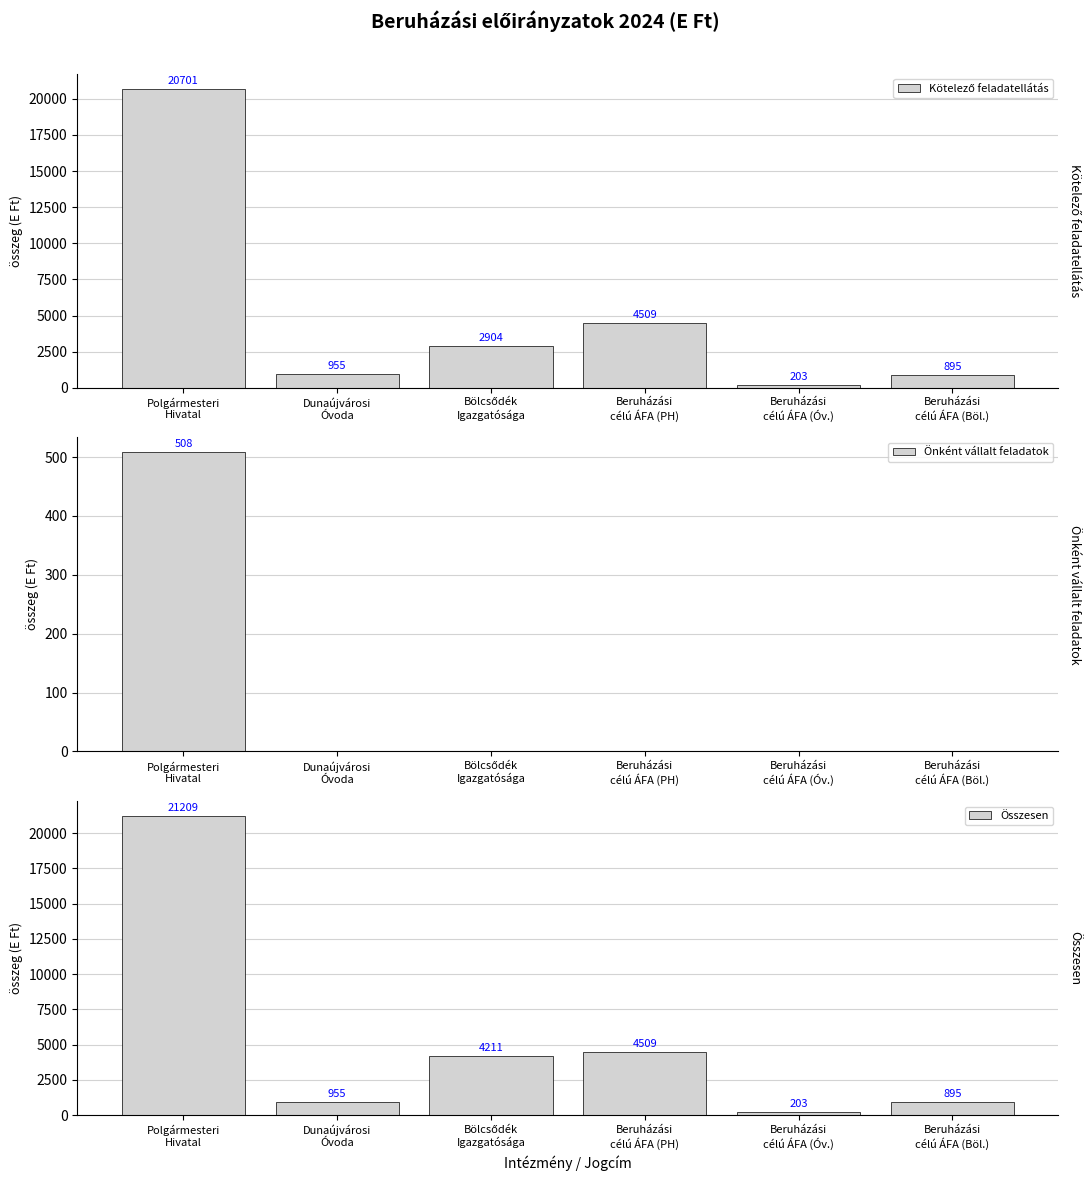

Reading left to right, transcribe all the data shown in this chart.

Kötelező feladatellátás: 20701	955	2904	4509	203	895
Önként vállalt feladatok: 508	0	0	0	0	0
Összesen: 21209	955	4211	4509	203	895